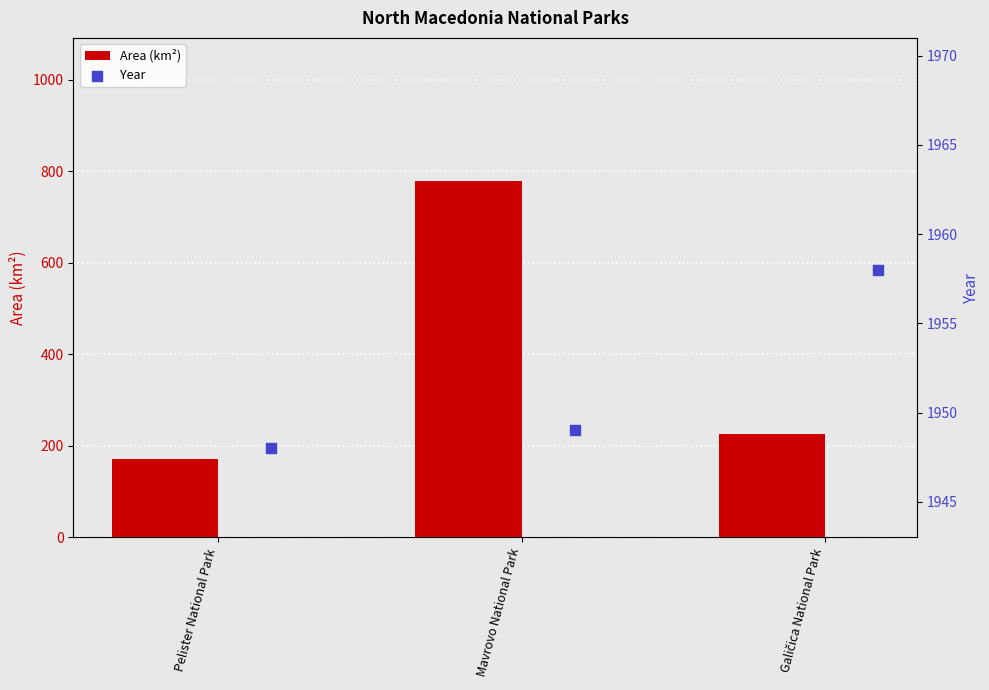

Which series contains the lowest Y value?

Area (km²)